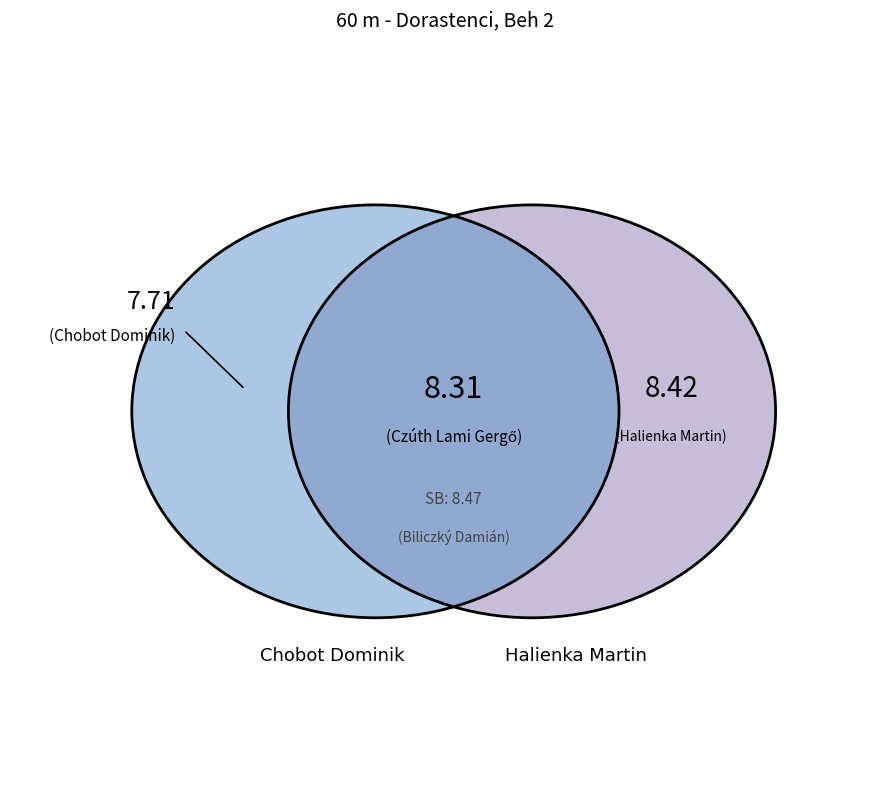

Is it true that Biliczký Damián is 26% of the pie?

True